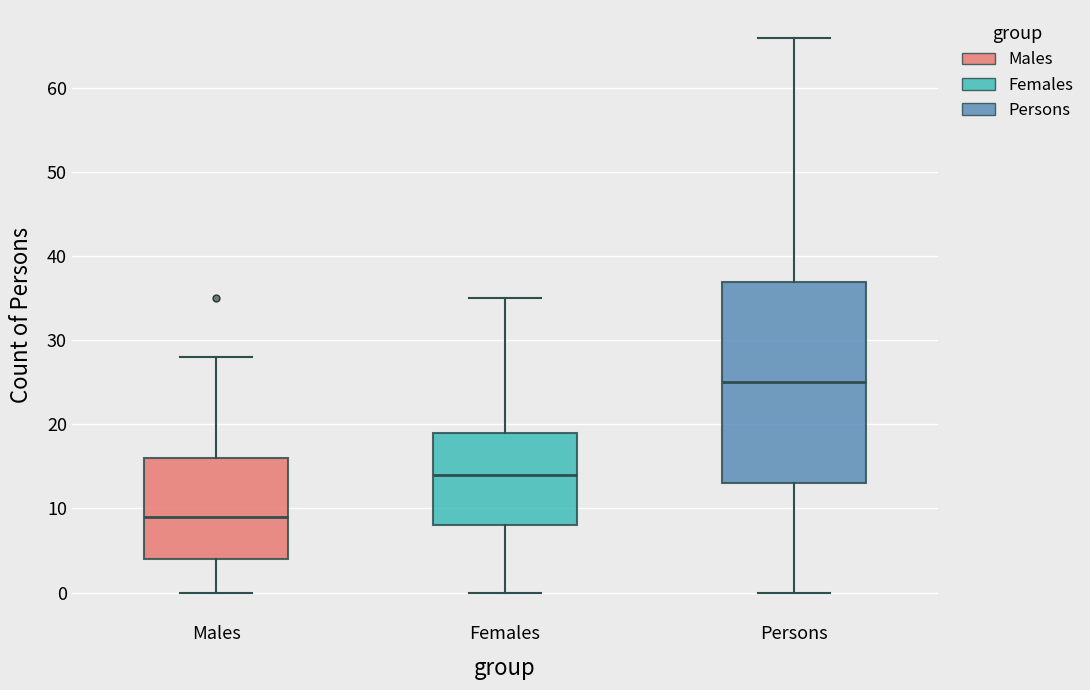

Comparing the boxes themselves (not the whiskers), which one is the tallest?

Persons